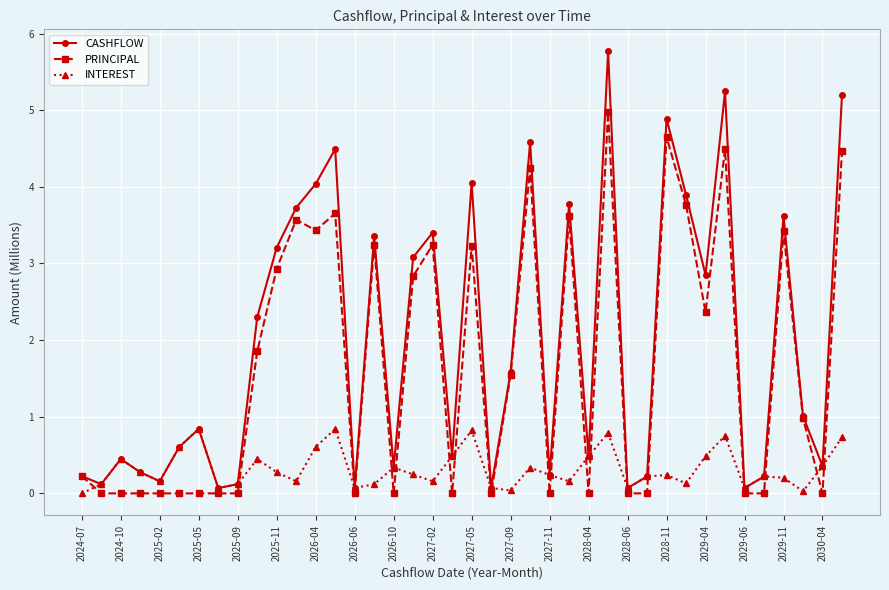

Rank the series by their maximum value, from lowest to highest.

INTEREST, PRINCIPAL, CASHFLOW